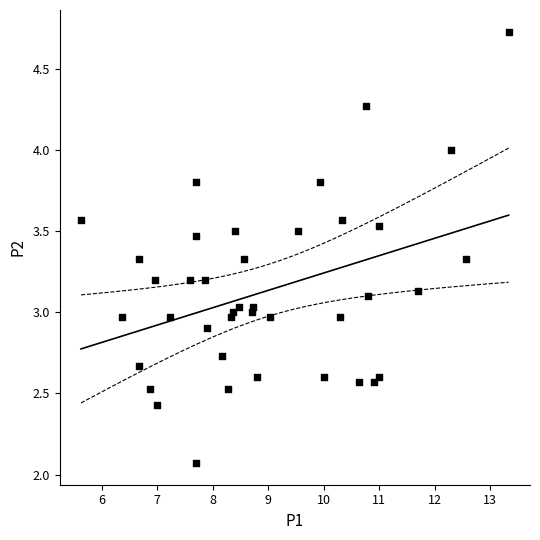

What is the range of X values (max minus min)?

7.7